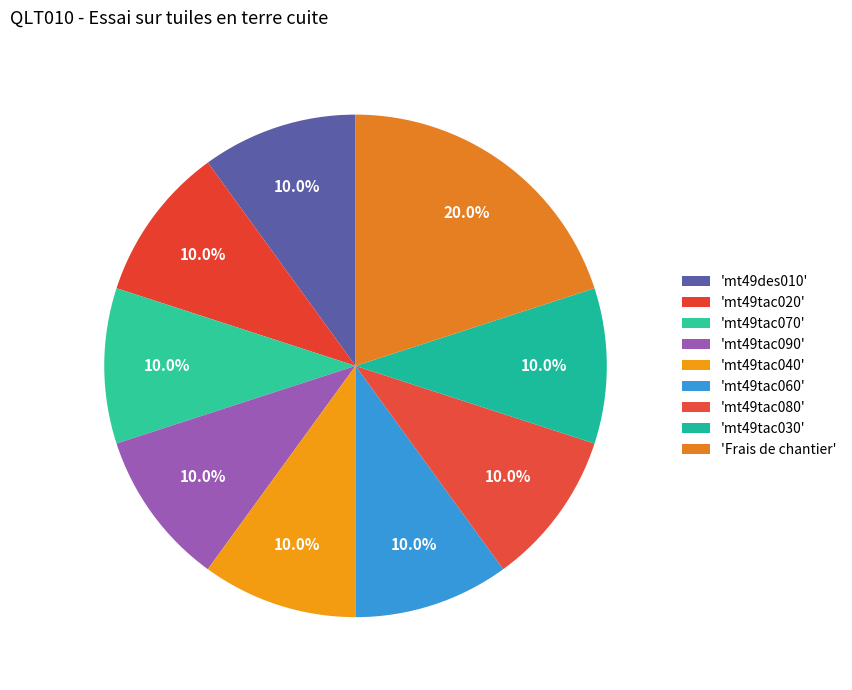

Count the number of slices in the pie.

9